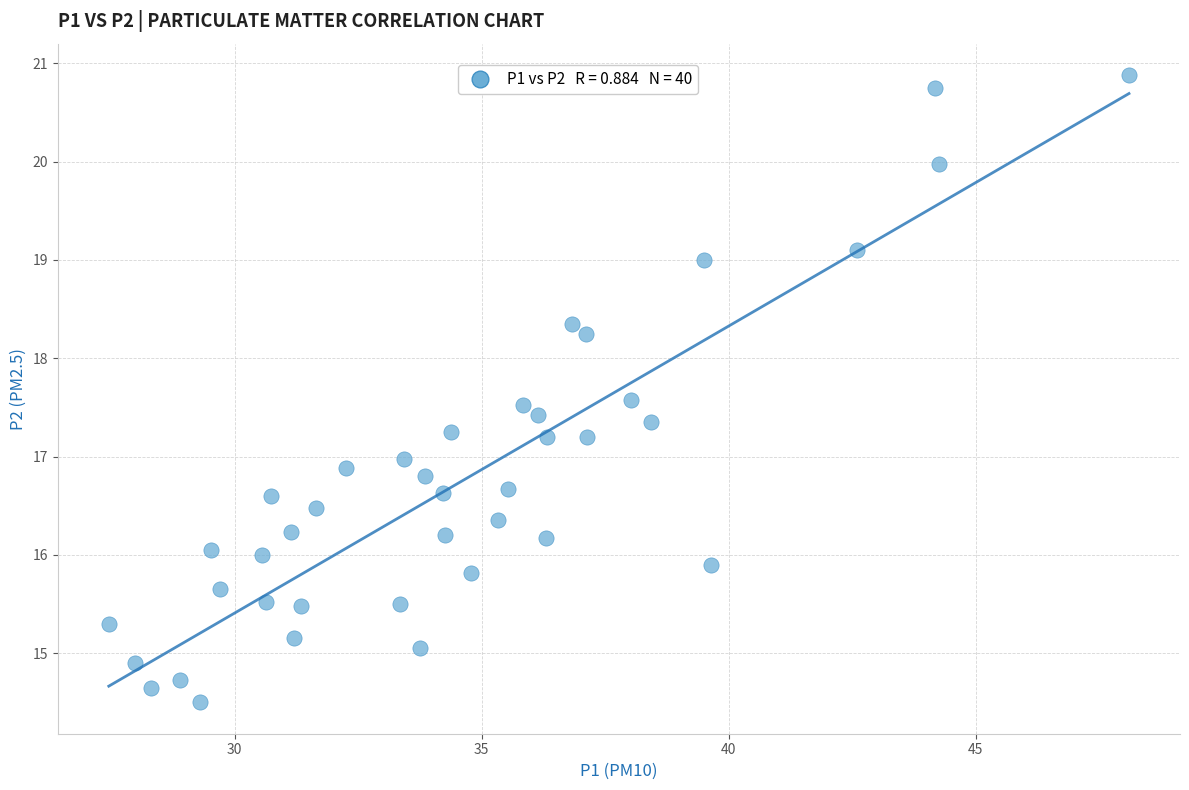

What is the range of X values (max minus min)?

20.7